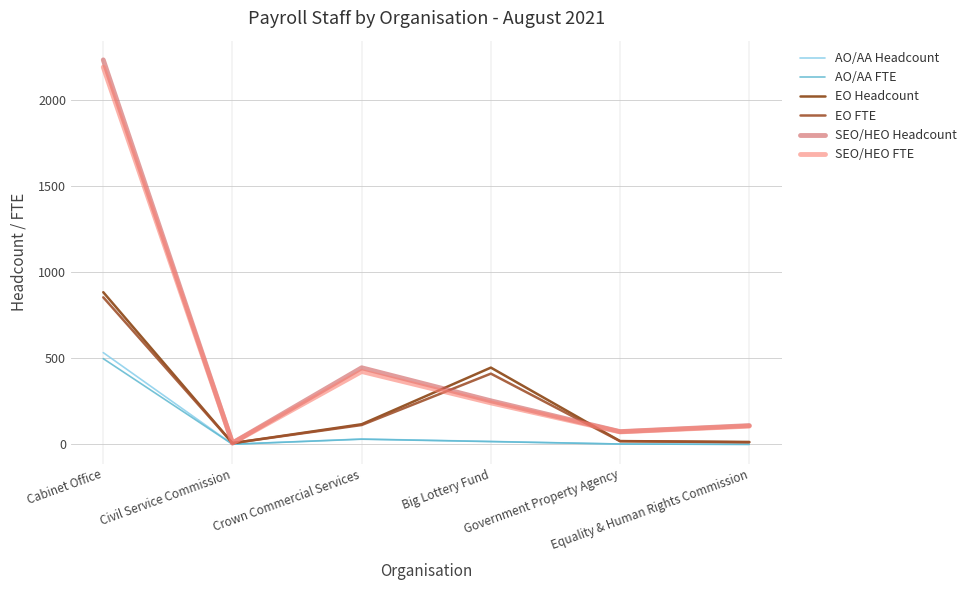

Between Civil Service Commission and Government Property Agency, which series saw the biggest shift?

SEO/HEO Headcount